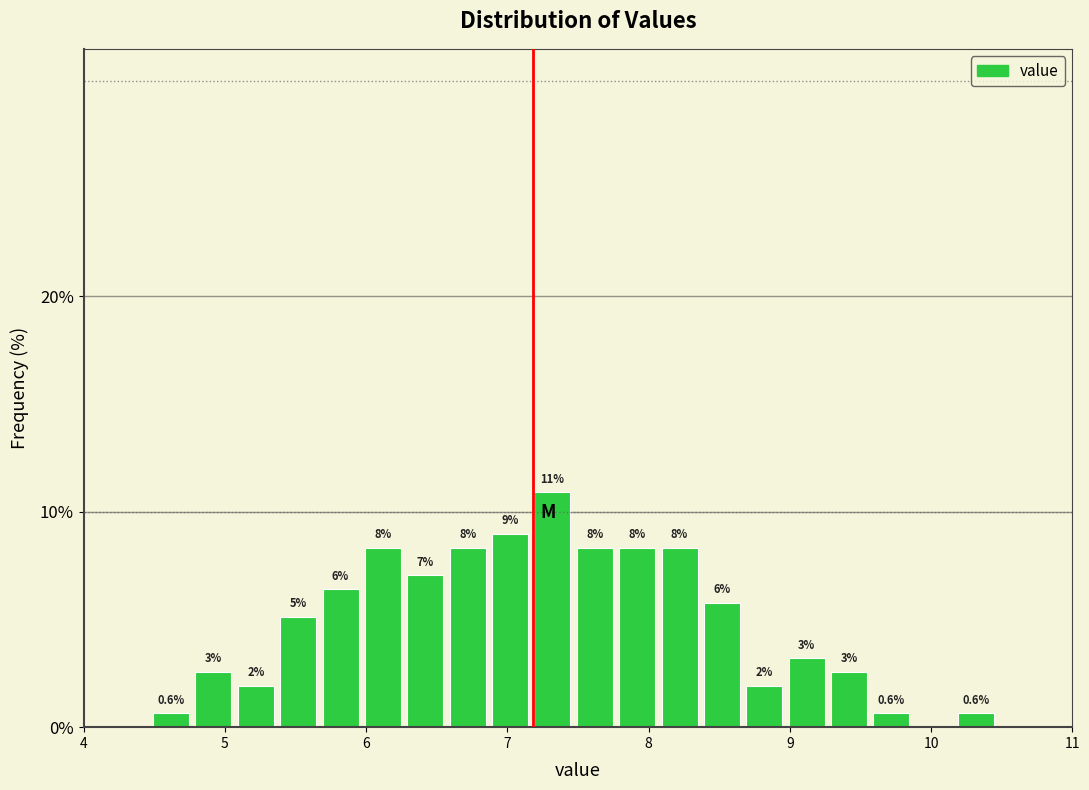

Read against the x-axis, roughly where is the centre of the tallest bar?

7.3